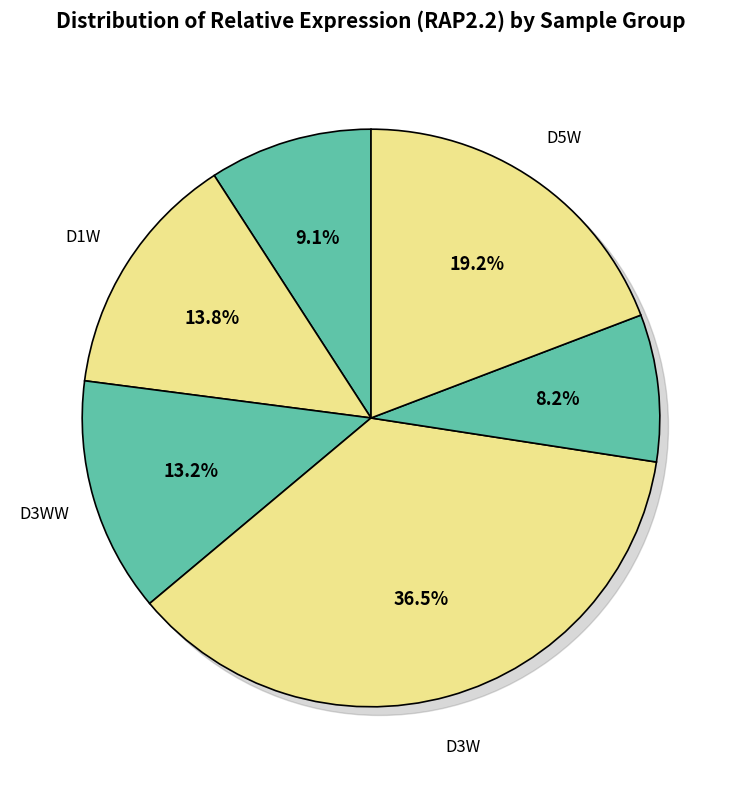

To the nearest percent, what is the average slice percentage?

17%